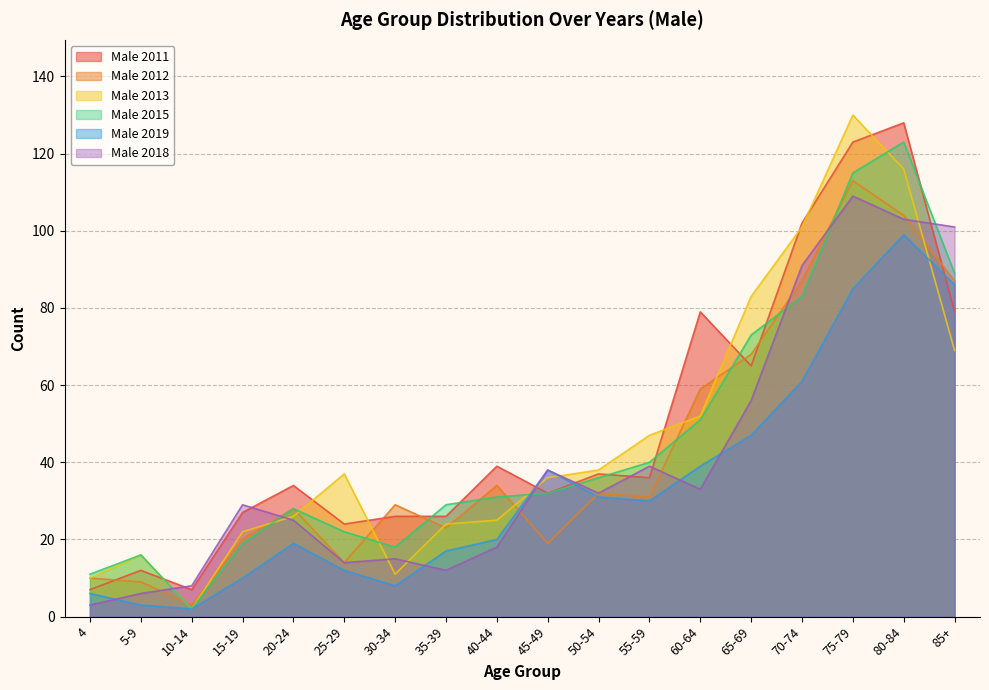

The value of Male 2012 at 55-59 is 41. True or false?

False